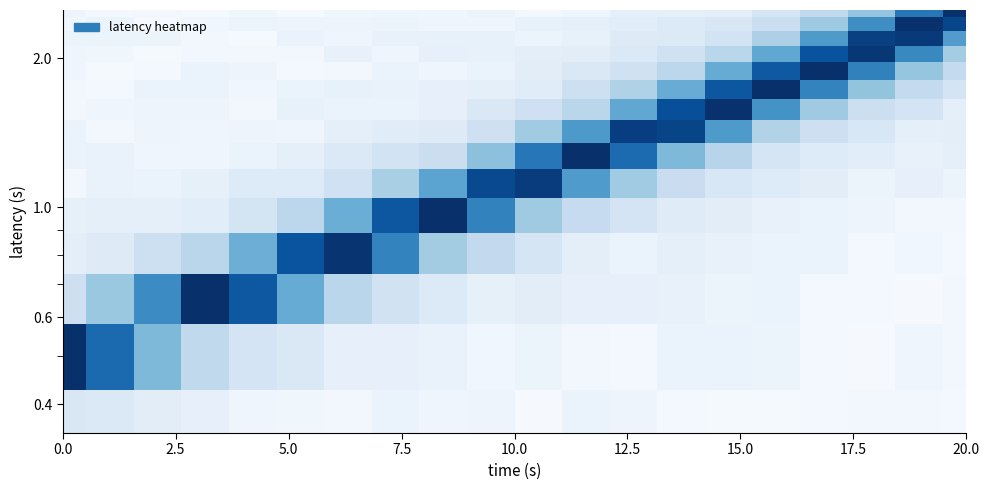

What is the maximum value shown in the chart?

3946.6